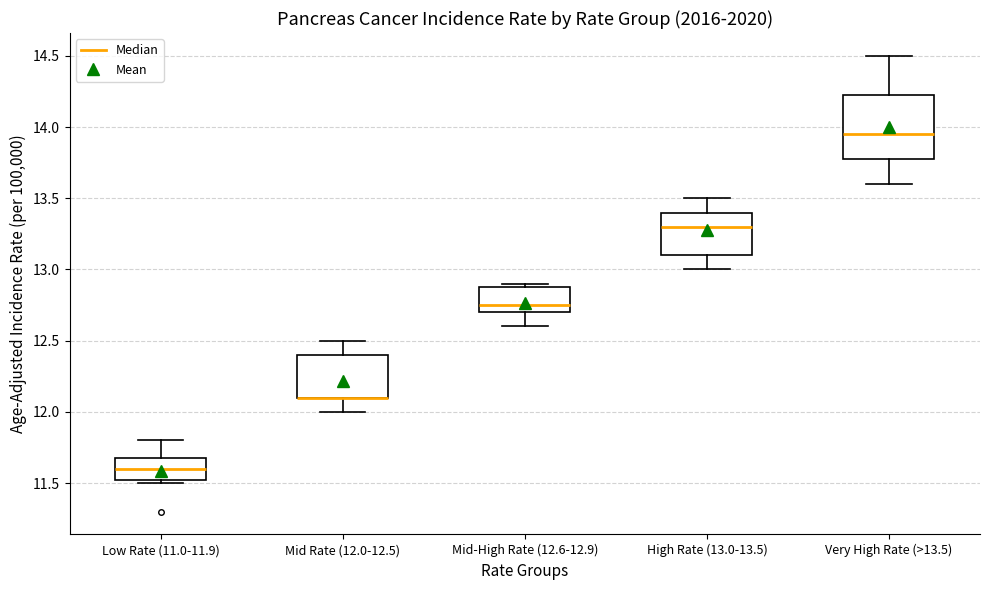

Reading left to right, transcribe this box plot: for each box, give where its median line is, the range the box spans, and where its two whiskers end, as read against the y-axis. The values are not printed on the chart, so give them approximately, as read against the axis.

Low Rate (11.0-11.9): median 11.60, box 11.55 to 11.70, whiskers 11.50 to 11.80
Mid Rate (12.0-12.5): median 12.10 (drawn on the box's lower edge), box 12.10 to 12.40, whiskers 12.00 to 12.50
Mid-High Rate (12.6-12.9): median 12.75, box 12.70 to 12.90, whiskers 12.60 to 12.90 (just above the box's upper edge)
High Rate (13.0-13.5): median 13.30, box 13.10 to 13.40, whiskers 13.00 to 13.50
Very High Rate (>13.5): median 13.95, box 13.80 to 14.25, whiskers 13.60 to 14.50